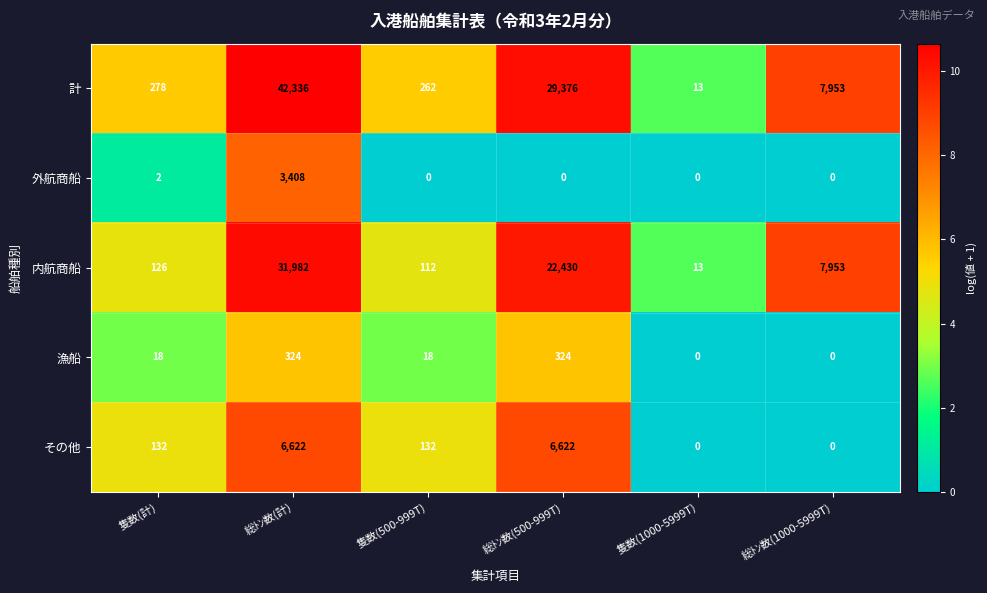

How many data points does each series have?

6